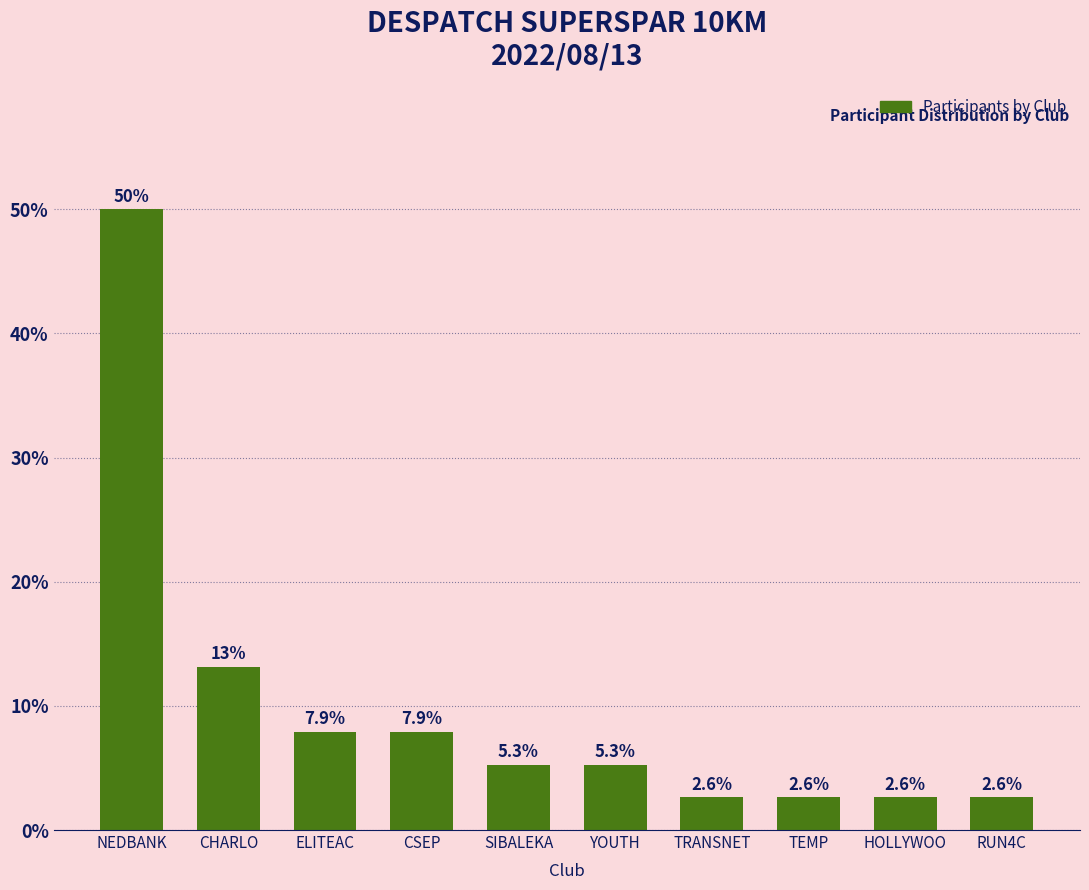

The value at RUN4C is 2.6. True or false?

True